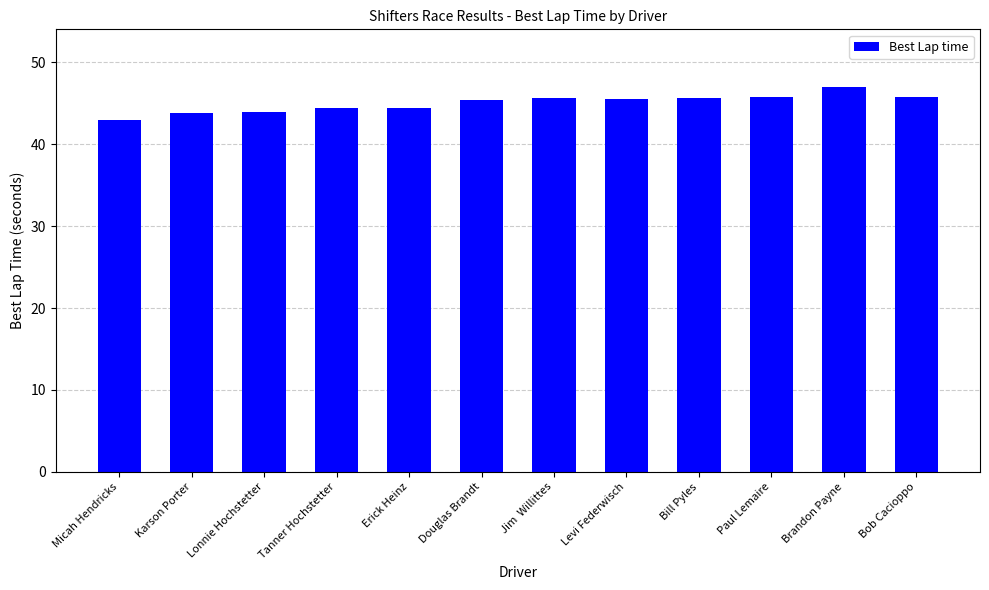

Which label corresponds to the smallest value in the chart?

Micah Hendricks